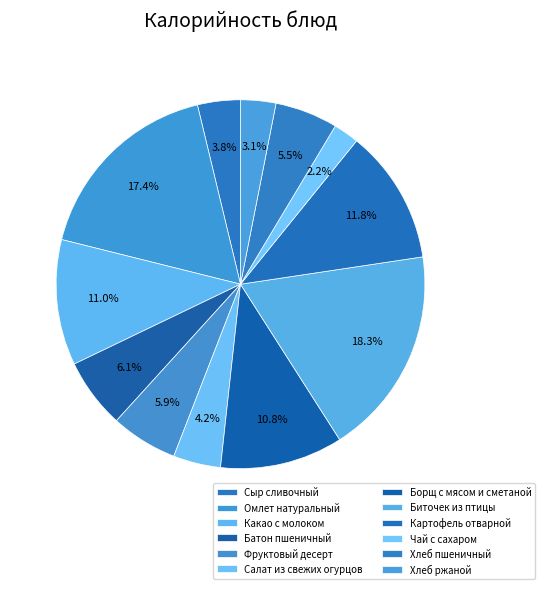

What percentage do Какао с молоком and Салат из свежих огурцов together represent?

15.2%